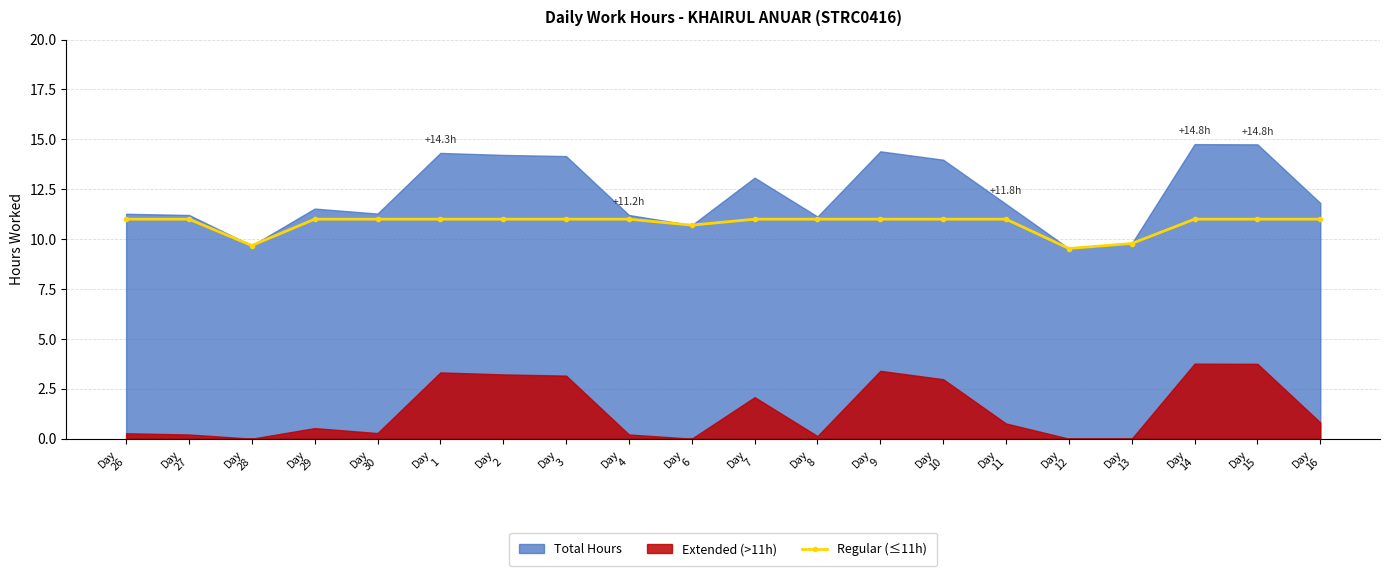

Count the values in the range 11 to 12.

16